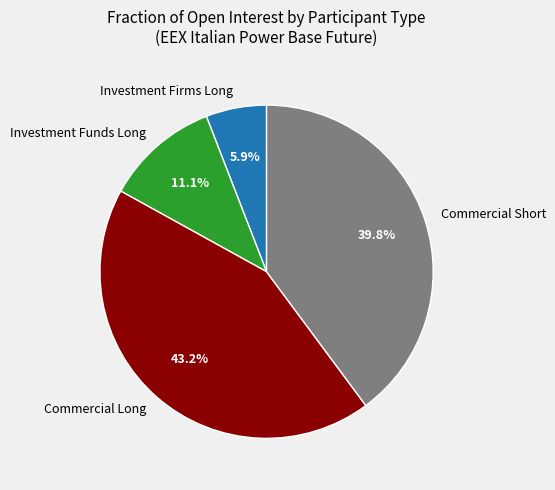

What percentage is the Investment Firms Long slice, to the nearest percent?

6%